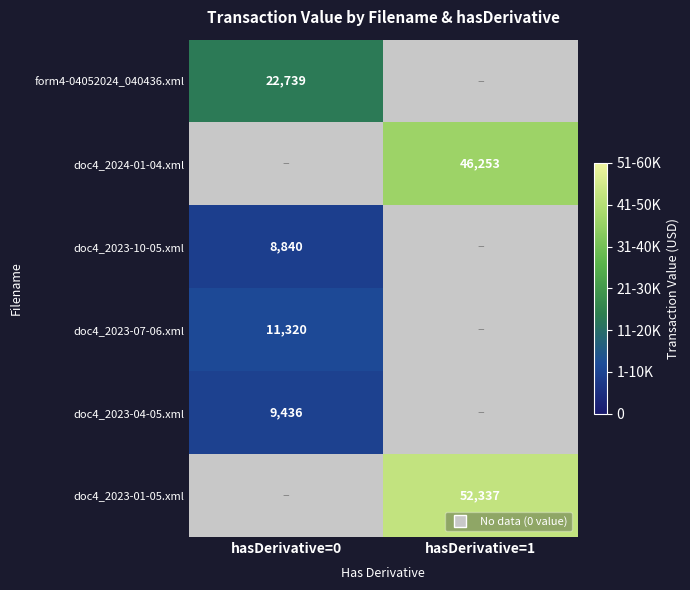

Is it true that doc4_2024-01-04.xml equals 70465.9 at hasDerivative=1?

False